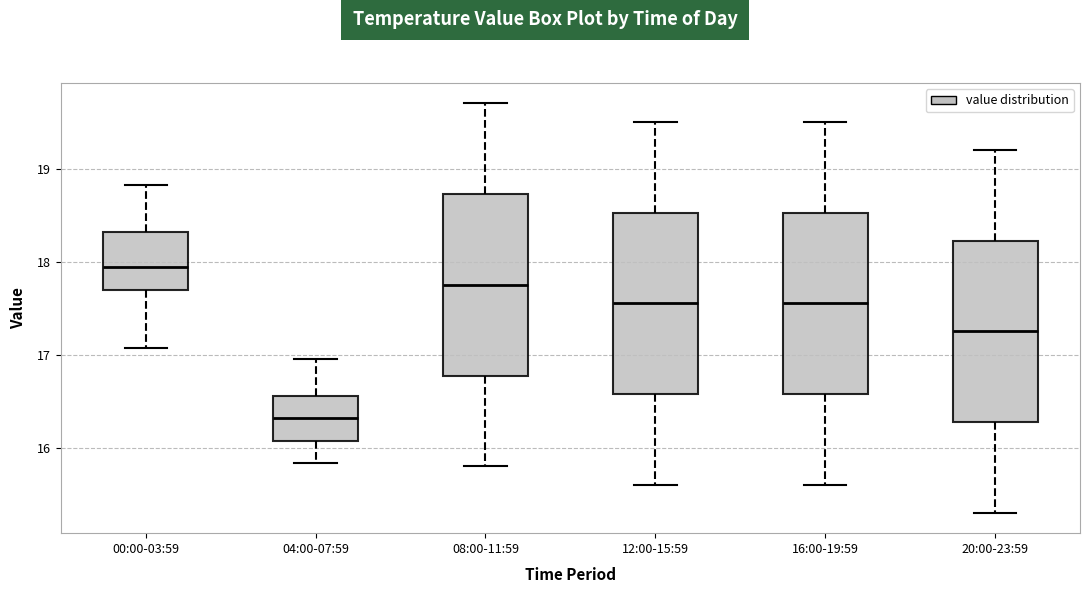

Reading left to right, read every box against the y-axis: the position of its median line, the range the box covers, and the ends of its whiskers. The values are not printed on the chart, so give them approximately, as read against the axis.

00:00-03:59: median 17.9, box 17.7 to 18.3, whiskers 17.1 to 18.8
04:00-07:59: median 16.3, box 16.1 to 16.6, whiskers 15.8 to 17.0
08:00-11:59: median 17.8, box 16.8 to 18.7, whiskers 15.8 to 19.7
12:00-15:59: median 17.6, box 16.6 to 18.5, whiskers 15.6 to 19.5
16:00-19:59: median 17.6, box 16.6 to 18.5, whiskers 15.6 to 19.5
20:00-23:59: median 17.3, box 16.3 to 18.2, whiskers 15.3 to 19.2